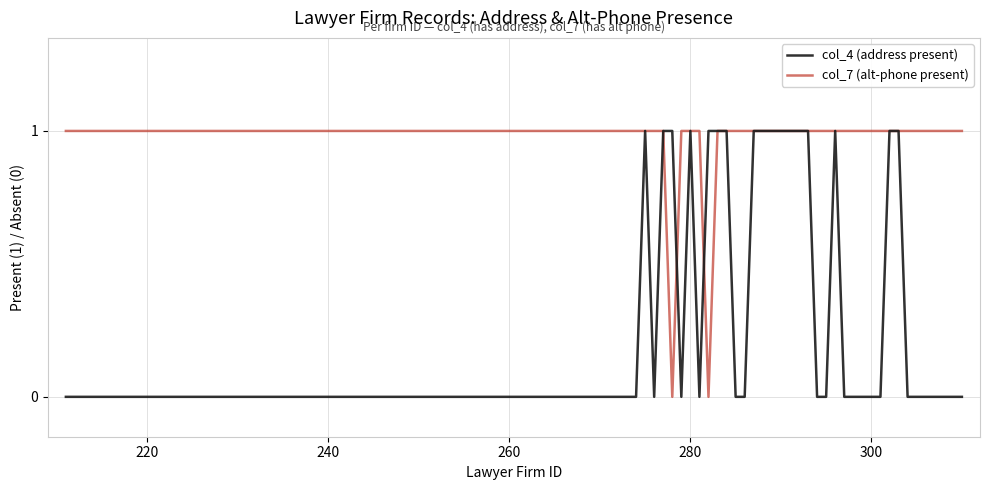

Does the chart have visible grid lines?

Yes